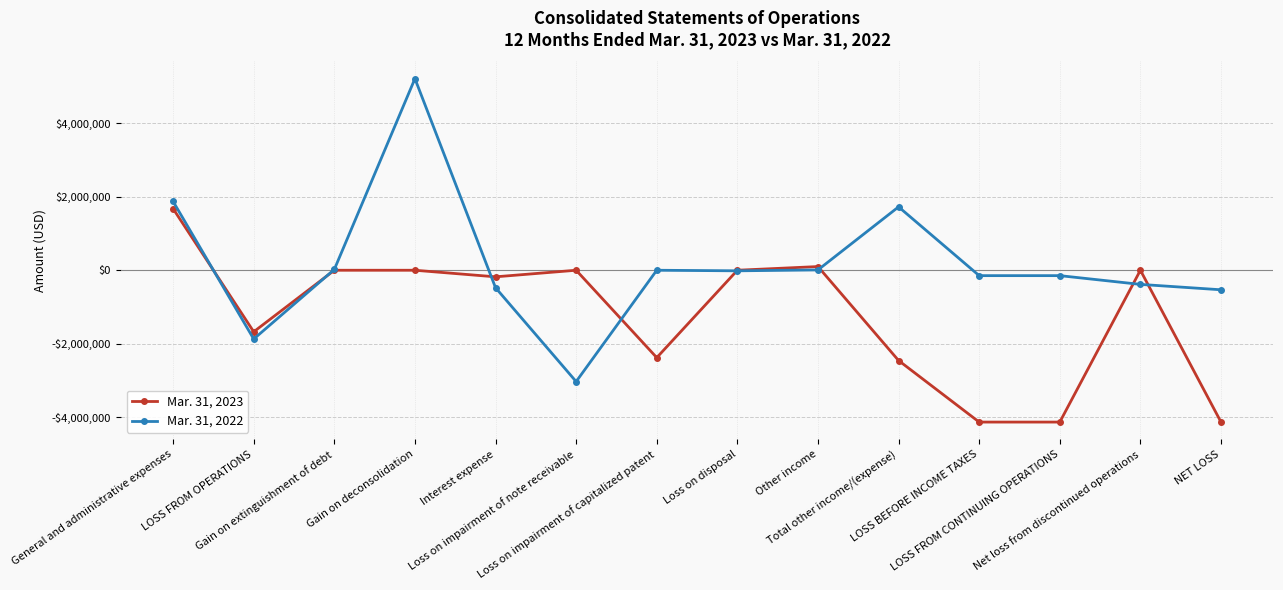

Is it true that Mar. 31, 2022 equals -1868734 at LOSS FROM OPERATIONS?

True